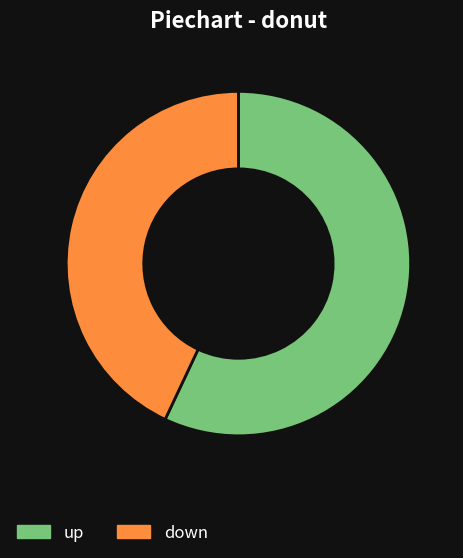

Between down and up, which is larger?

up